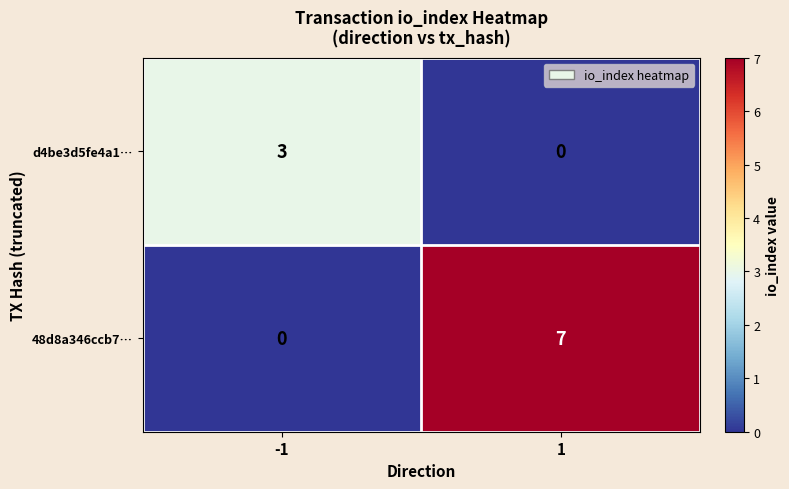

At which category is the sum across all series the highest?

1